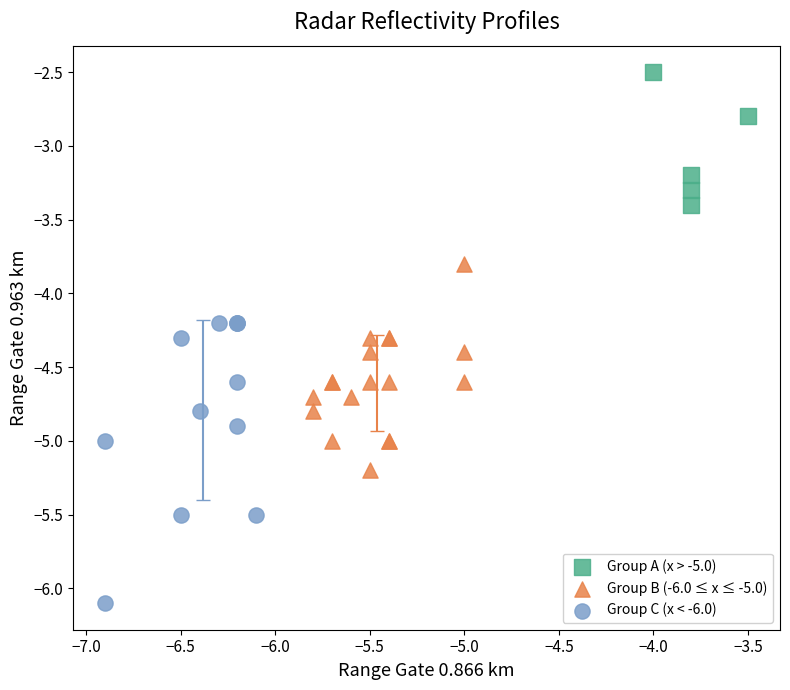

Which series has the widest spread of Y values?

Group C (x < -6.0)